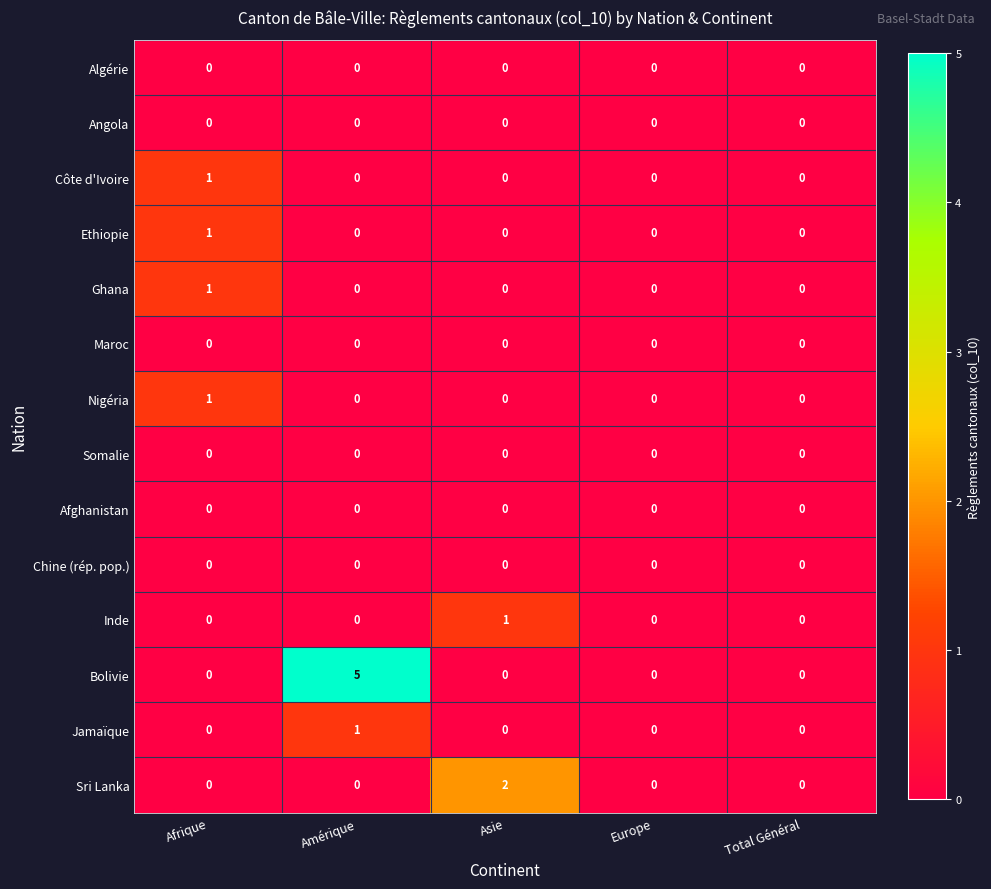

Between Asie and Europe, which series saw the biggest shift?

Sri Lanka